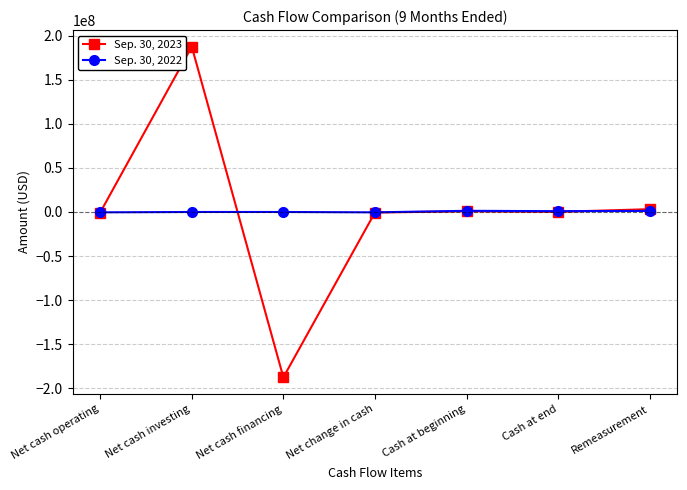

How many series are shown in this chart?

2